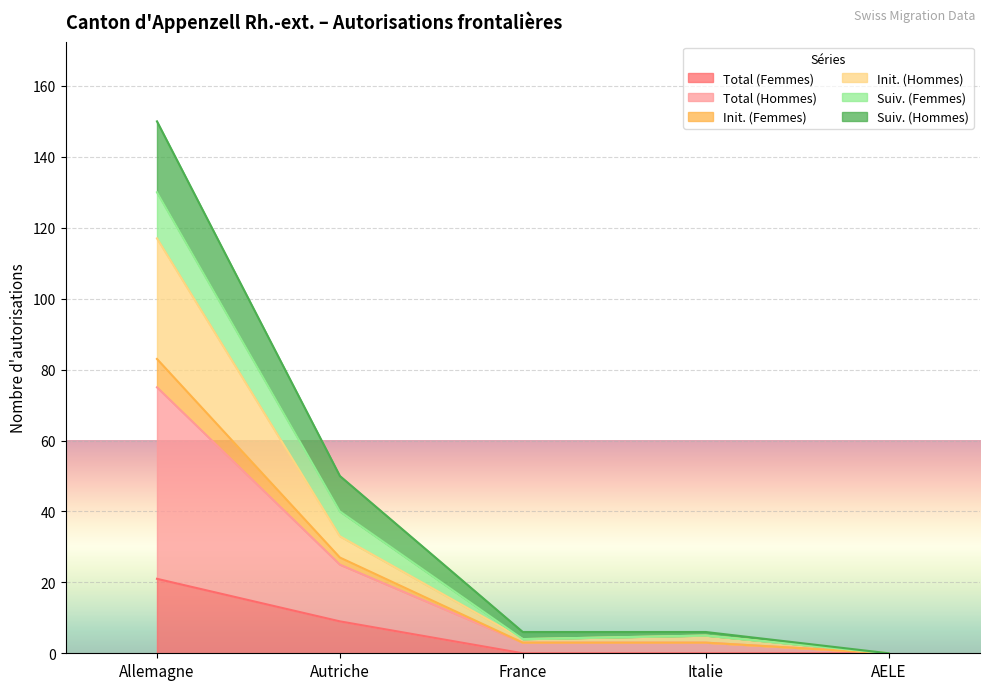

At which label does Init. (Femmes) reach its peak?

Allemagne